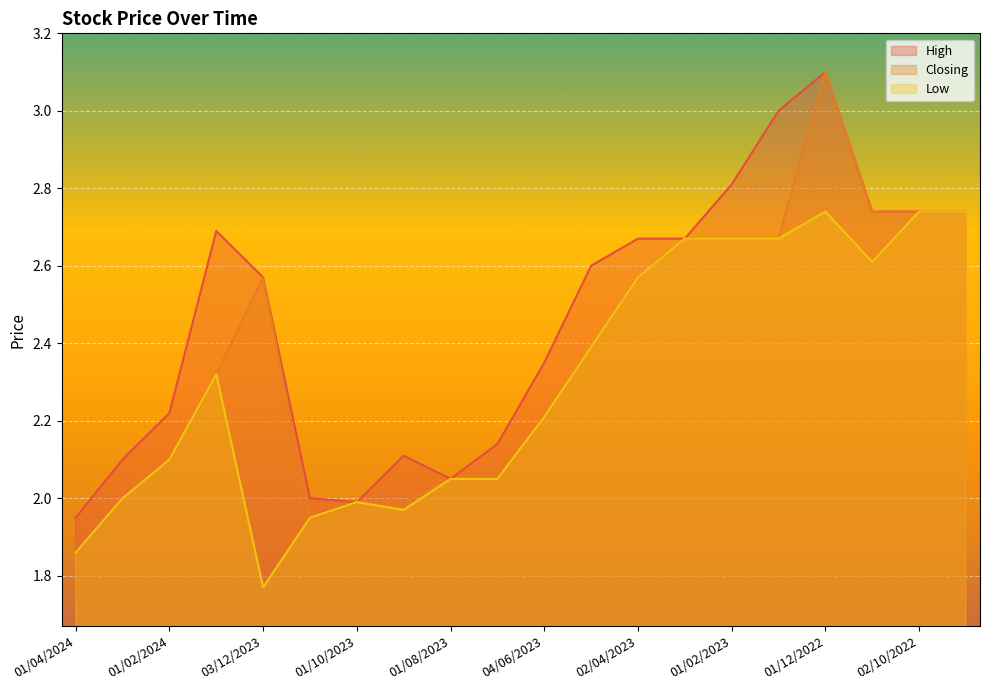

Which series changed the most between 03/03/2024 and 01/09/2022?

Closing